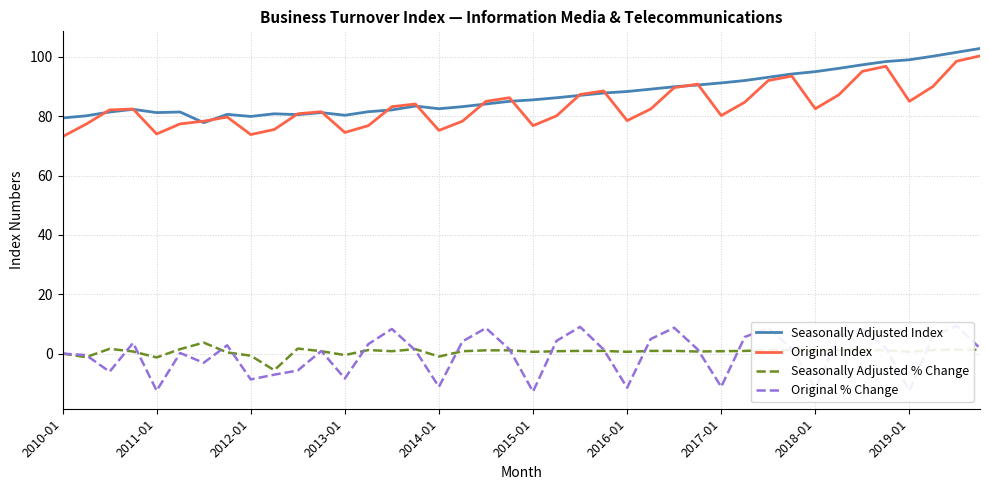

True or false: Seasonally Adjusted % Change and Seasonally Adjusted Index intersect in this chart.

False